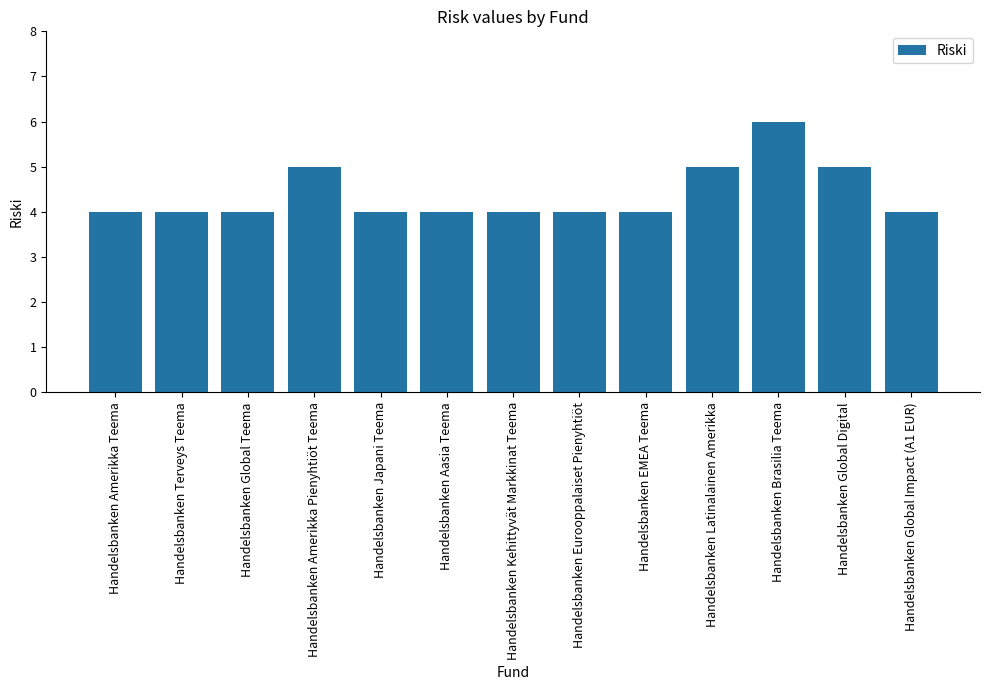

True or false: the data shows 4 at Handelsbanken EMEA Teema.

True